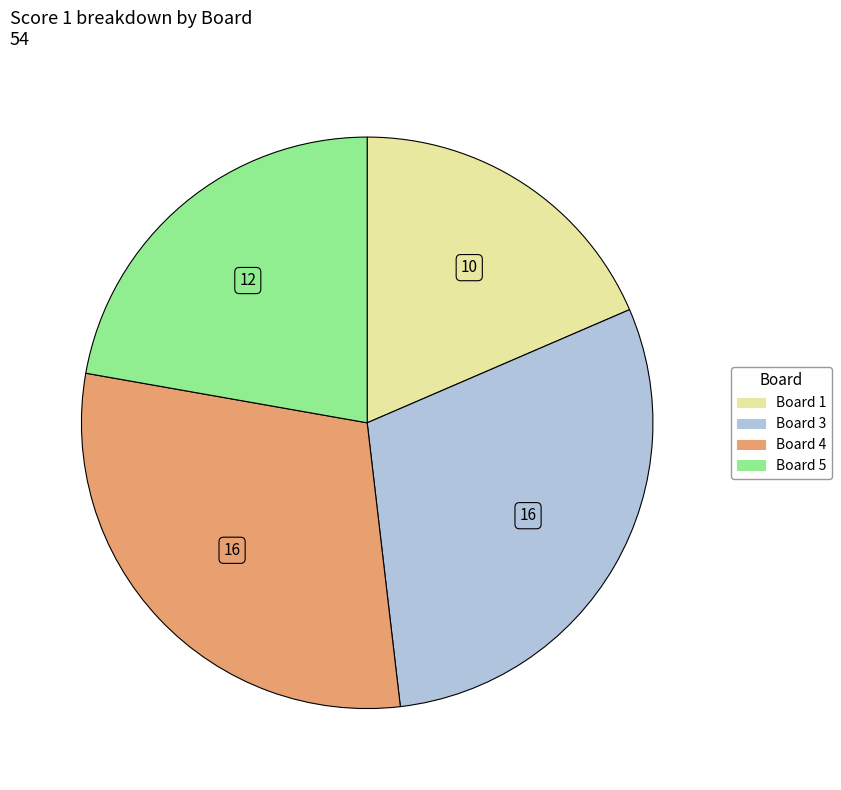

Is there a majority slice in this chart?

No